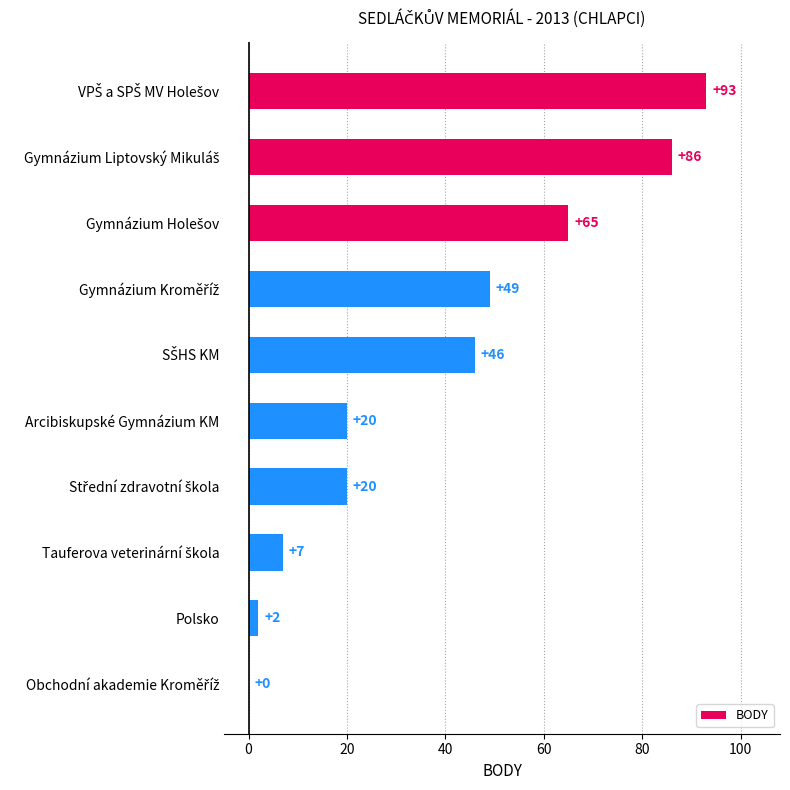

Are the bars grouped side by side (vs. stacked)?

No